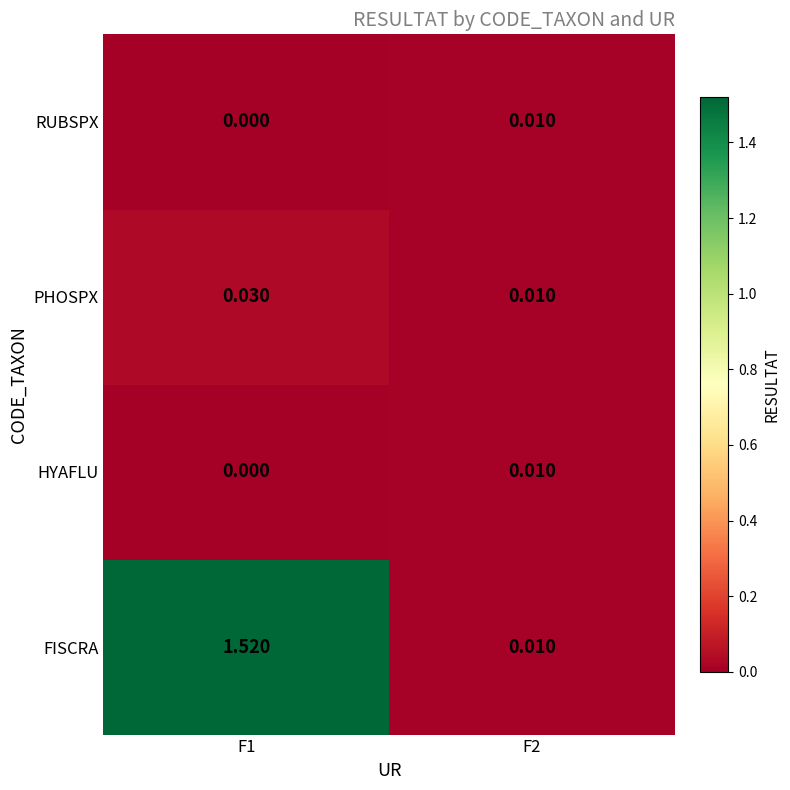

Which series has the largest range (max minus min)?

FISCRA